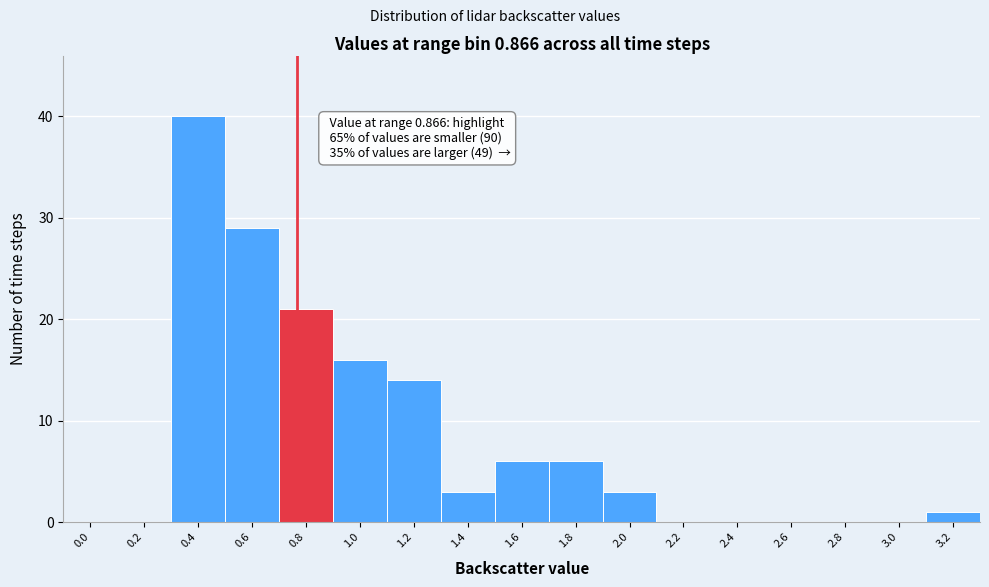

Reading left to right, extract all data points from this chart.

0.0=0	0.2=0	0.4=40	0.6=29	0.8=21	1.0=16	1.2=14	1.4=3	1.6=6	1.8=6	2.0=3	2.2=0	2.4=0	2.6=0	2.8=0	3.0=0	3.2=1